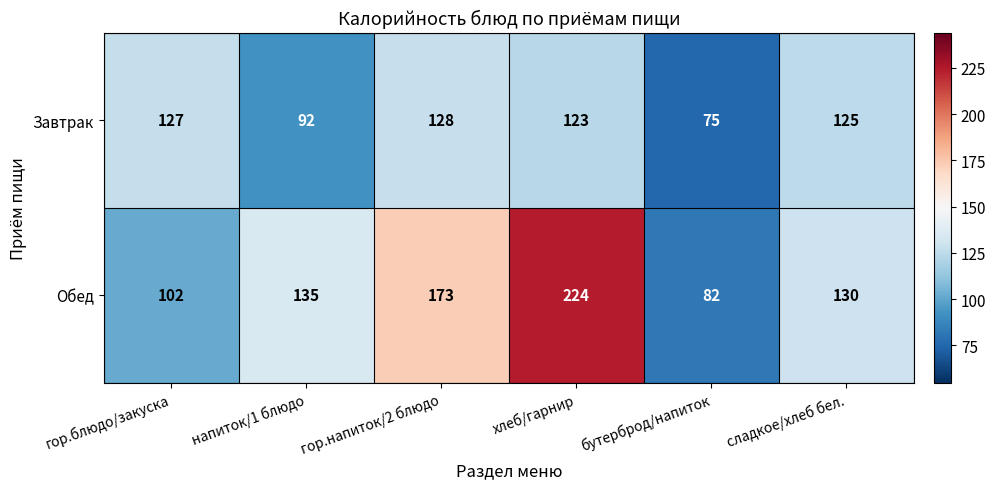

Rank the series by their average value, from lowest to highest.

Завтрак, Обед